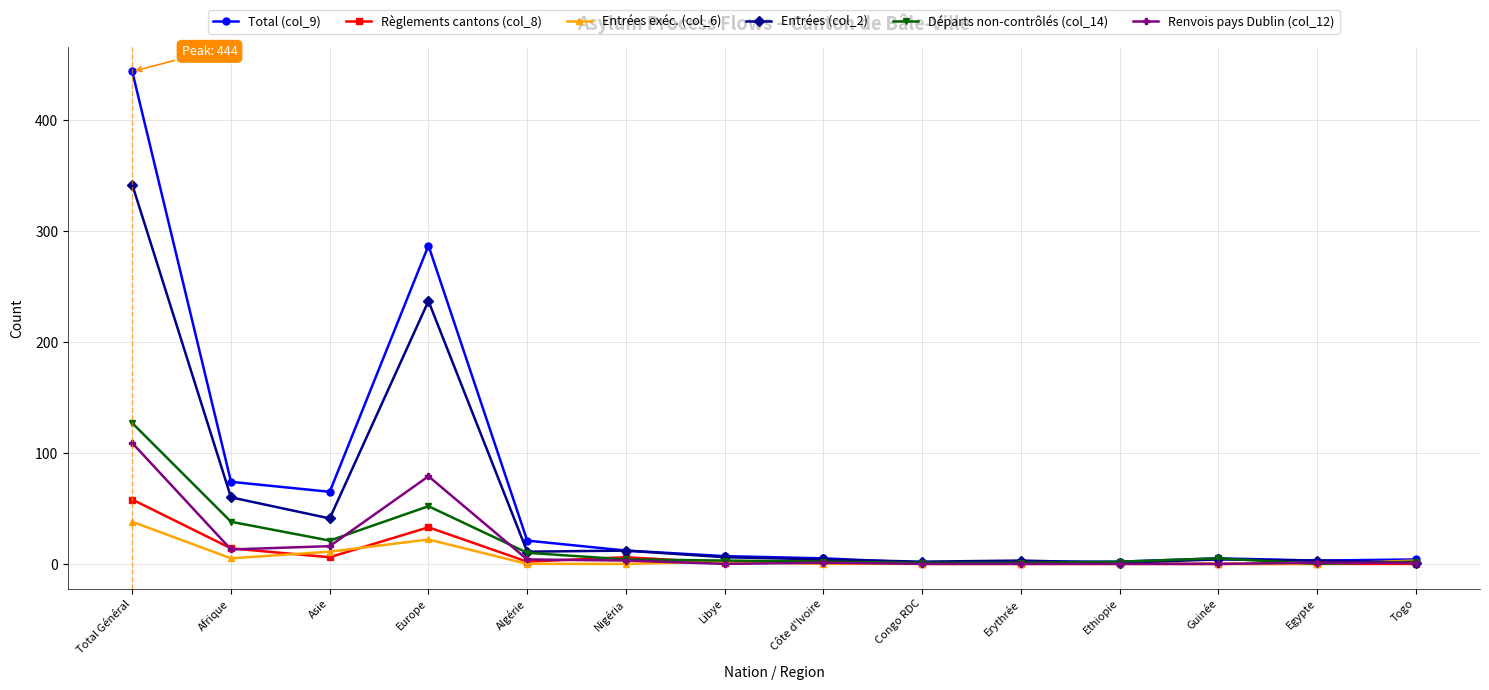

Which series has the largest total across all categories?

Total (col_9)